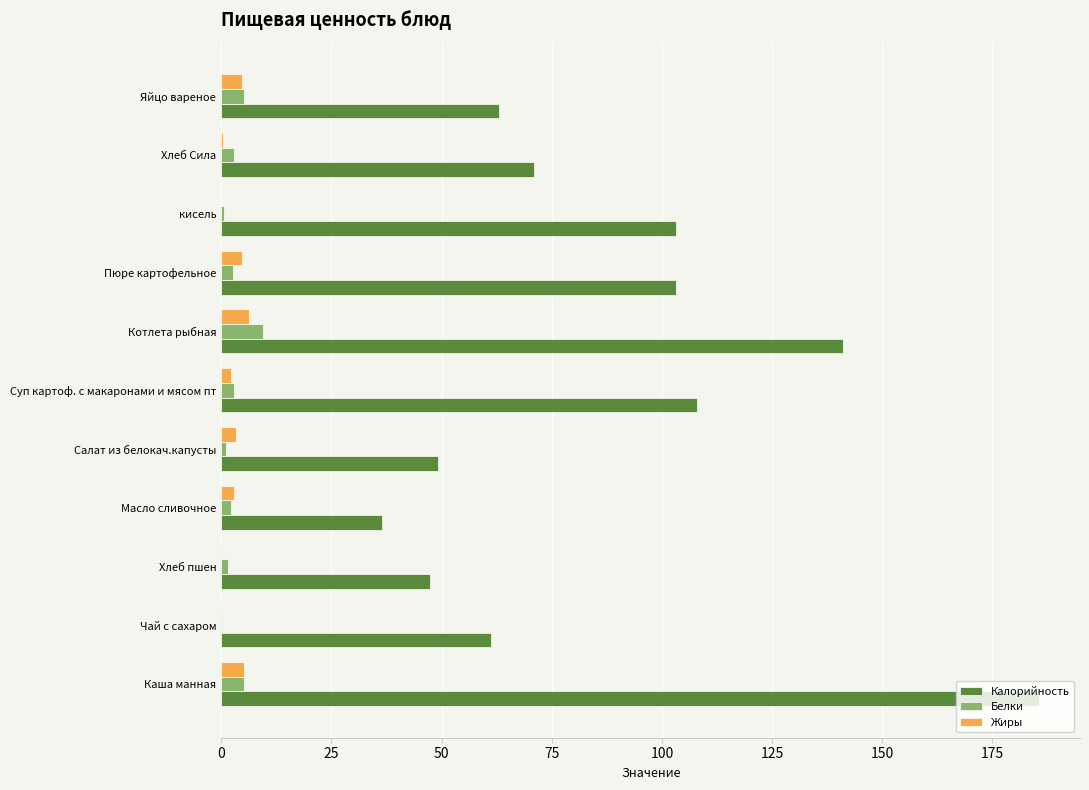

Which series has the largest range (max minus min)?

Калорийность